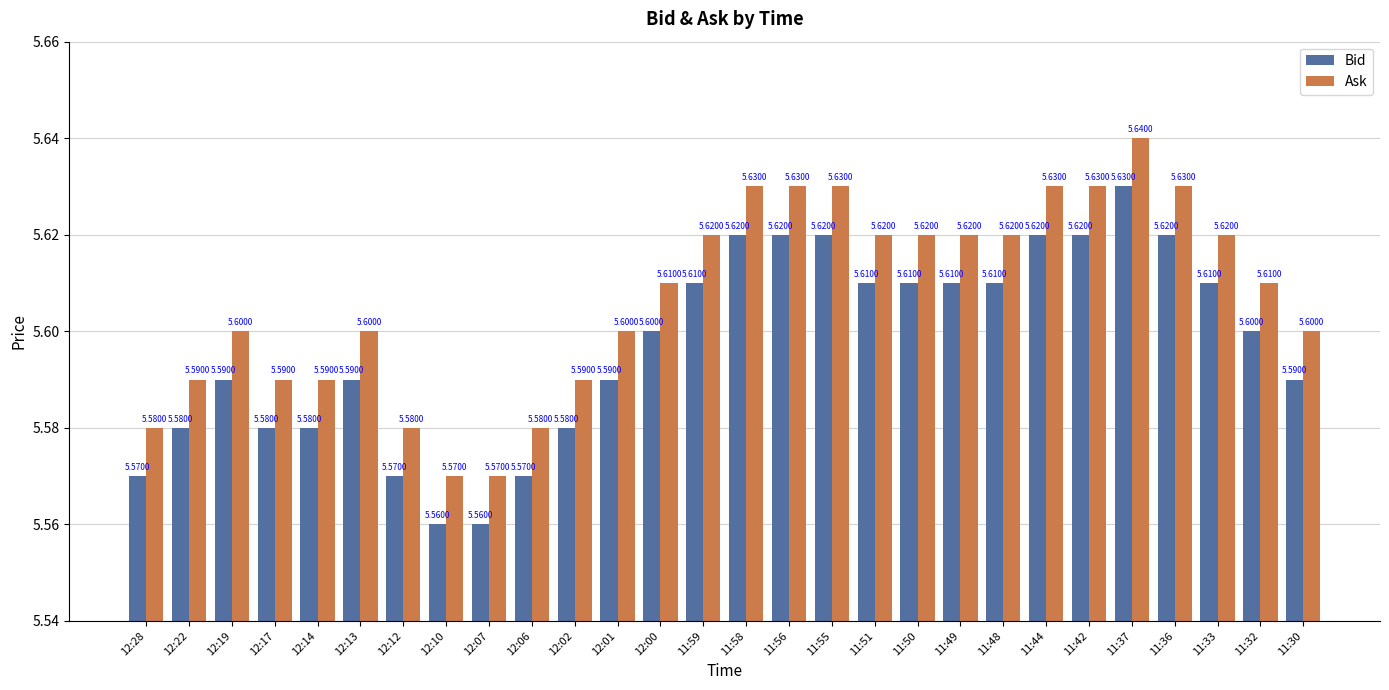

Reading left to right, what are all the values shown in this chart?

Bid: 12:28=5.6	12:22=5.6	12:19=5.6	12:17=5.6	12:14=5.6	12:13=5.6	12:12=5.6	12:10=5.6	12:07=5.6	12:06=5.6	12:02=5.6	12:01=5.6	12:00=5.6	11:59=5.6	11:58=5.6	11:56=5.6	11:55=5.6	11:51=5.6	11:50=5.6	11:49=5.6	11:48=5.6	11:44=5.6	11:42=5.6	11:37=5.6	11:36=5.6	11:33=5.6	11:32=5.6	11:30=5.6
Ask: 12:28=5.6	12:22=5.6	12:19=5.6	12:17=5.6	12:14=5.6	12:13=5.6	12:12=5.6	12:10=5.6	12:07=5.6	12:06=5.6	12:02=5.6	12:01=5.6	12:00=5.6	11:59=5.6	11:58=5.6	11:56=5.6	11:55=5.6	11:51=5.6	11:50=5.6	11:49=5.6	11:48=5.6	11:44=5.6	11:42=5.6	11:37=5.6	11:36=5.6	11:33=5.6	11:32=5.6	11:30=5.6